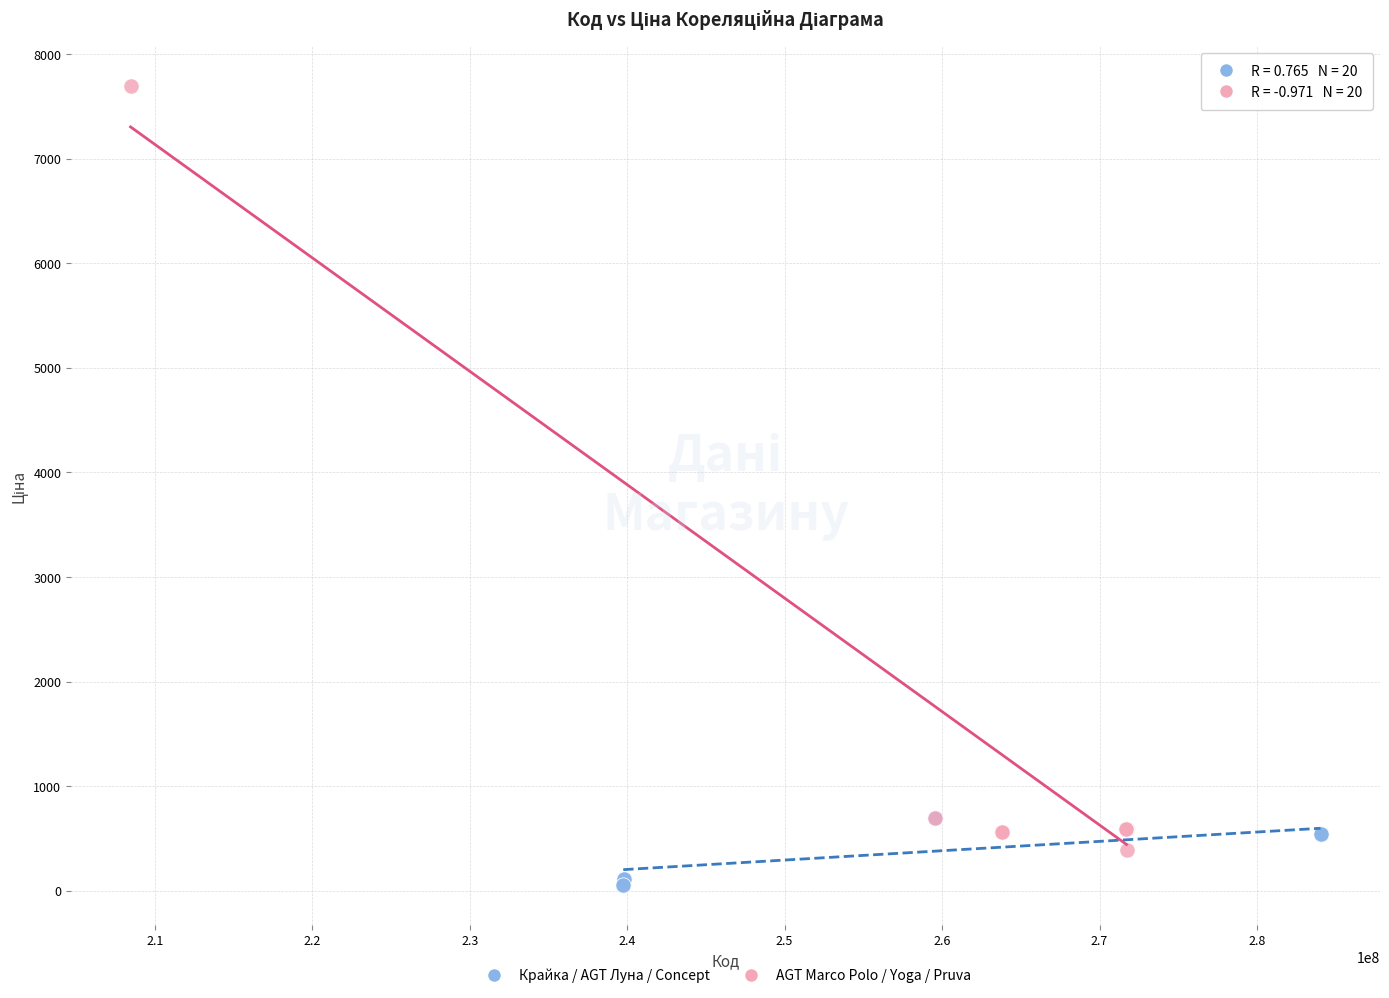

Which series reaches the minimum Y coordinate?

Крайка / AGT Луна / Concept